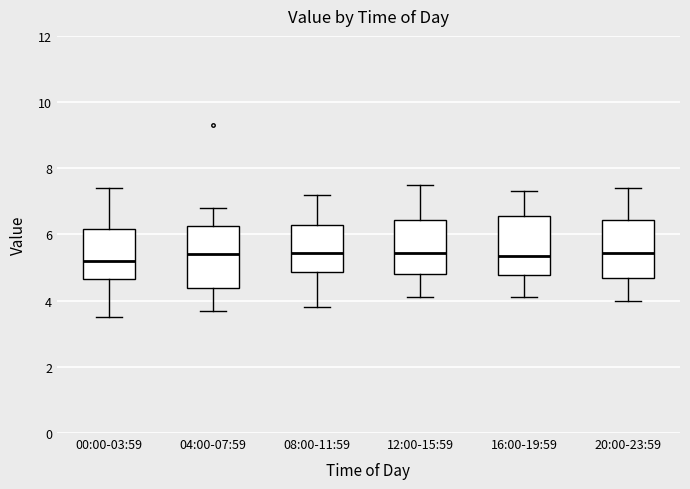

Reading left to right, transcribe this box plot: for each box, give where its median line is, the range the box spans, and where its two whiskers end, as read against the y-axis. The values are not printed on the chart, so give them approximately, as read against the axis.

00:00-03:59: median 5.2, box 4.6 to 6.2, whiskers 3.6 to 7.4
04:00-07:59: median 5.4, box 4.4 to 6.2, whiskers 3.8 to 6.8
08:00-11:59: median 5.4, box 4.8 to 6.4, whiskers 3.8 to 7.2
12:00-15:59: median 5.4, box 4.8 to 6.4, whiskers 4.2 to 7.6
16:00-19:59: median 5.4, box 4.8 to 6.6, whiskers 4.2 to 7.4
20:00-23:59: median 5.4, box 4.6 to 6.4, whiskers 4.0 to 7.4